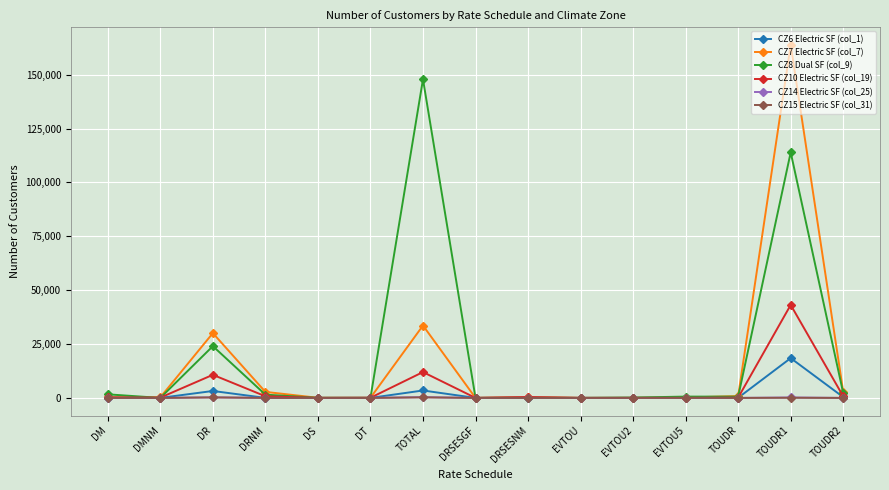

How many data points in CZ15 Electric SF (col_31) are less than 3?

7